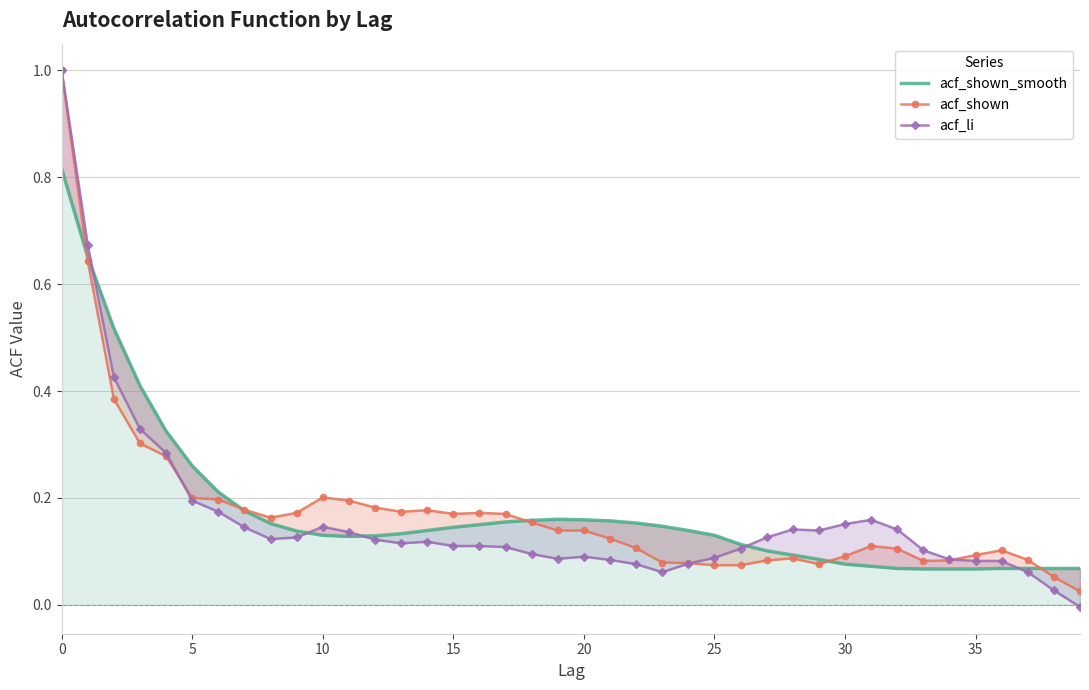

At 33, list the series in order from smallest to largest.

acf_shown_smooth, acf_shown, acf_li